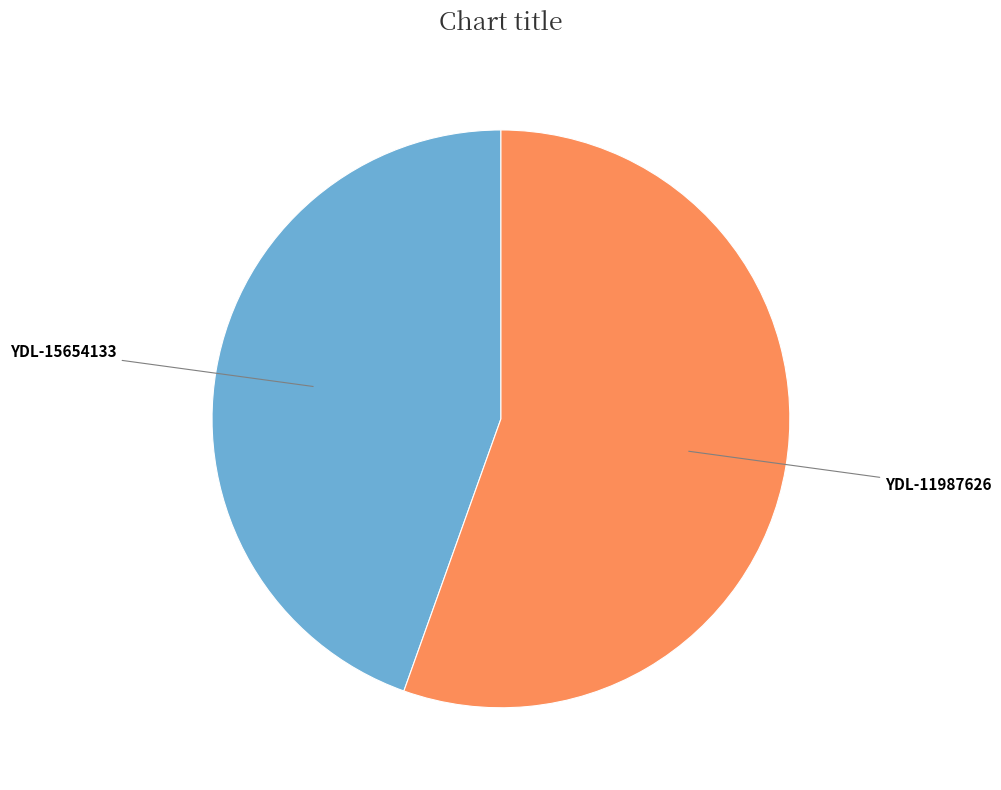

To the nearest percent, what is the average slice percentage?

50%